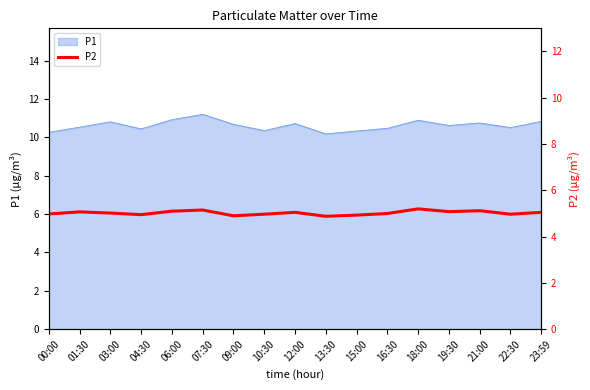

Is it true that the value at 09:00 is 2.4?

False